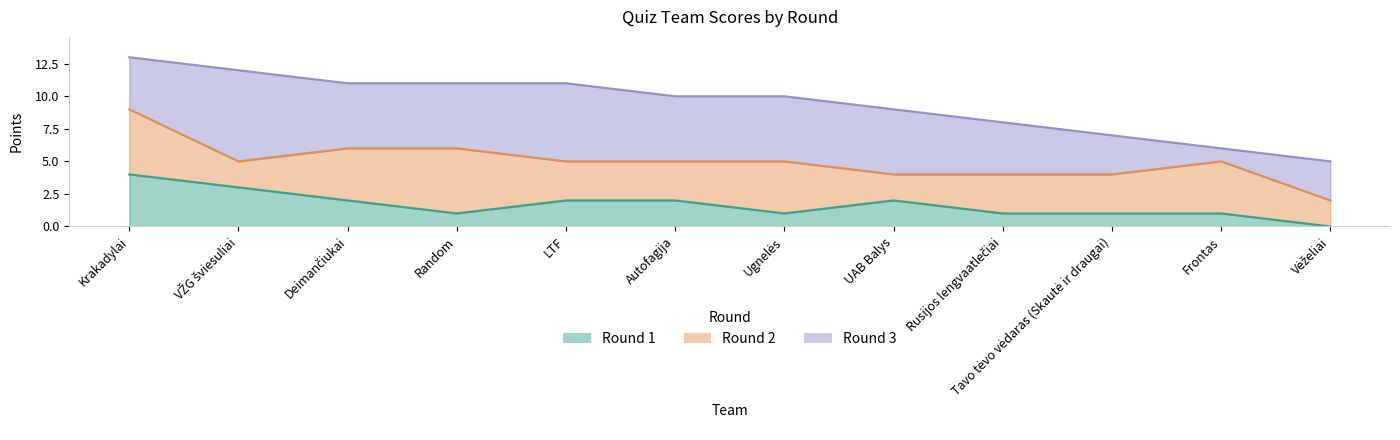

Which label corresponds to the largest value in the chart?

Krakadylai